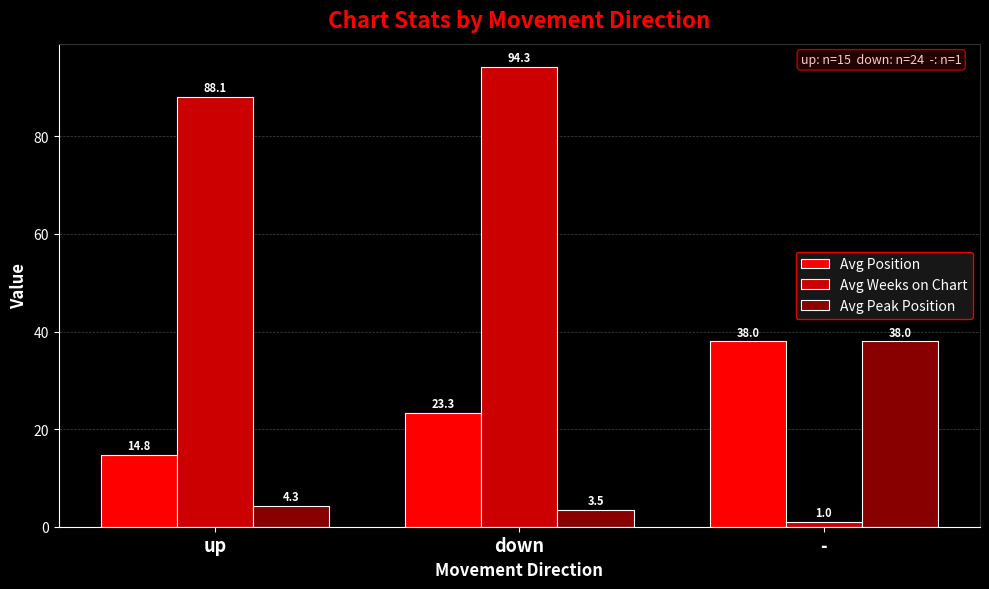

Reading left to right, extract all data points from this chart.

Avg Position: 14.8	23.3	38.0
Avg Weeks on Chart: 88.1	94.3	1.0
Avg Peak Position: 4.3	3.5	38.0